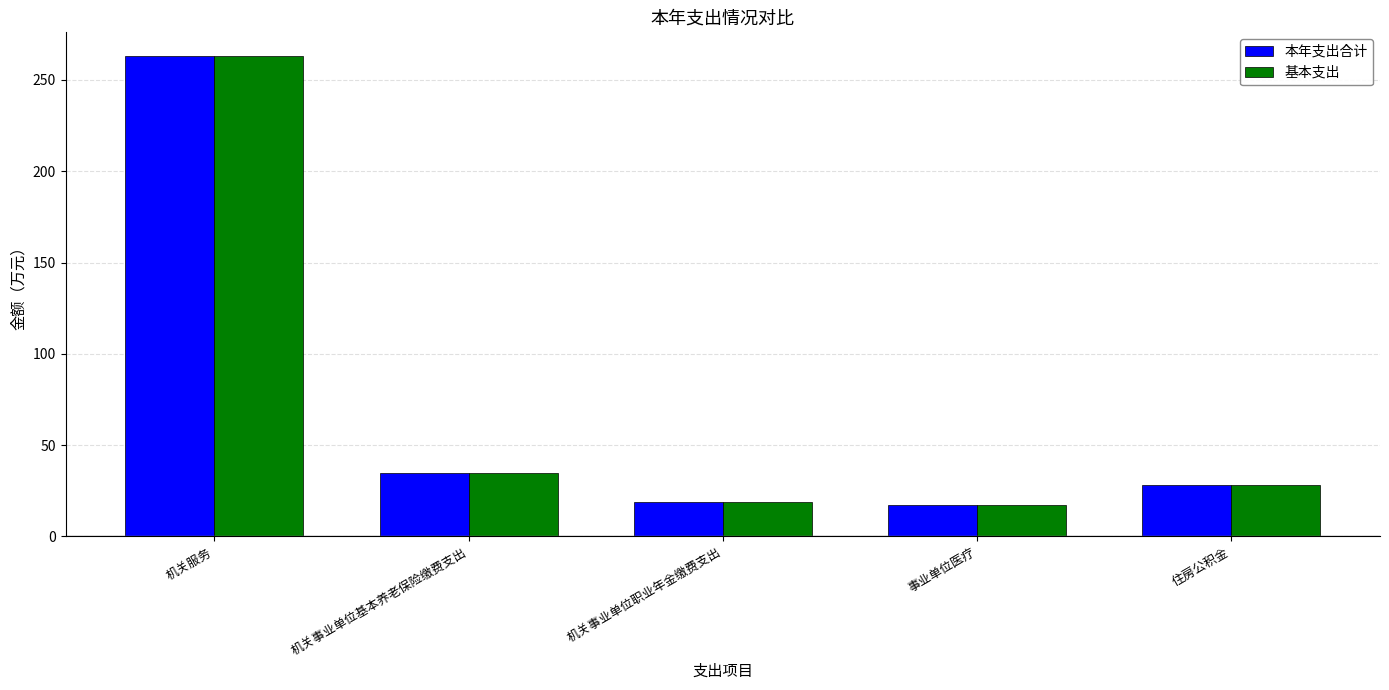

The value of 本年支出合计 at 机关服务 is 262.9. True or false?

True